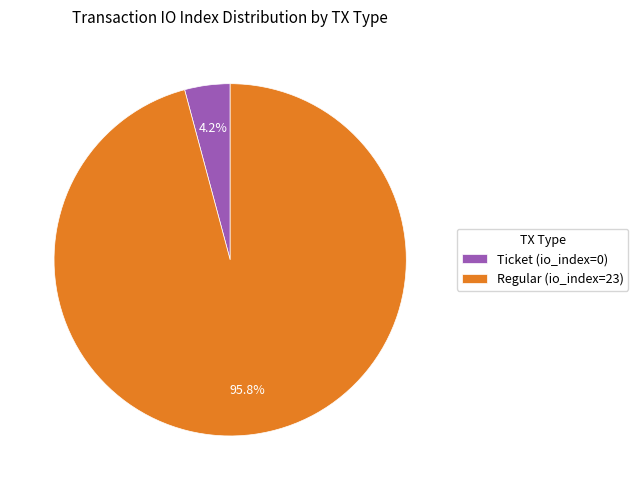

Rank the categories by value from highest to lowest.

Regular (io_index=23), Ticket (io_index=0)